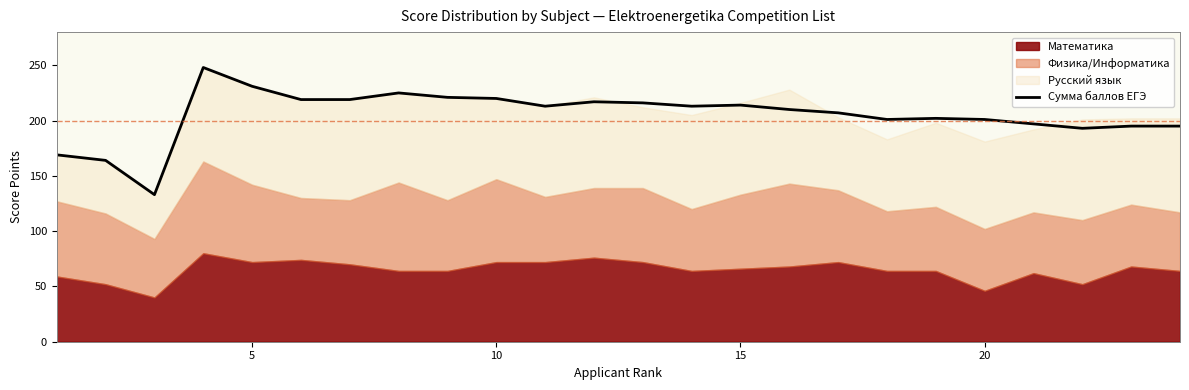

True or false: the data has more than 0 interior local peaks.

True